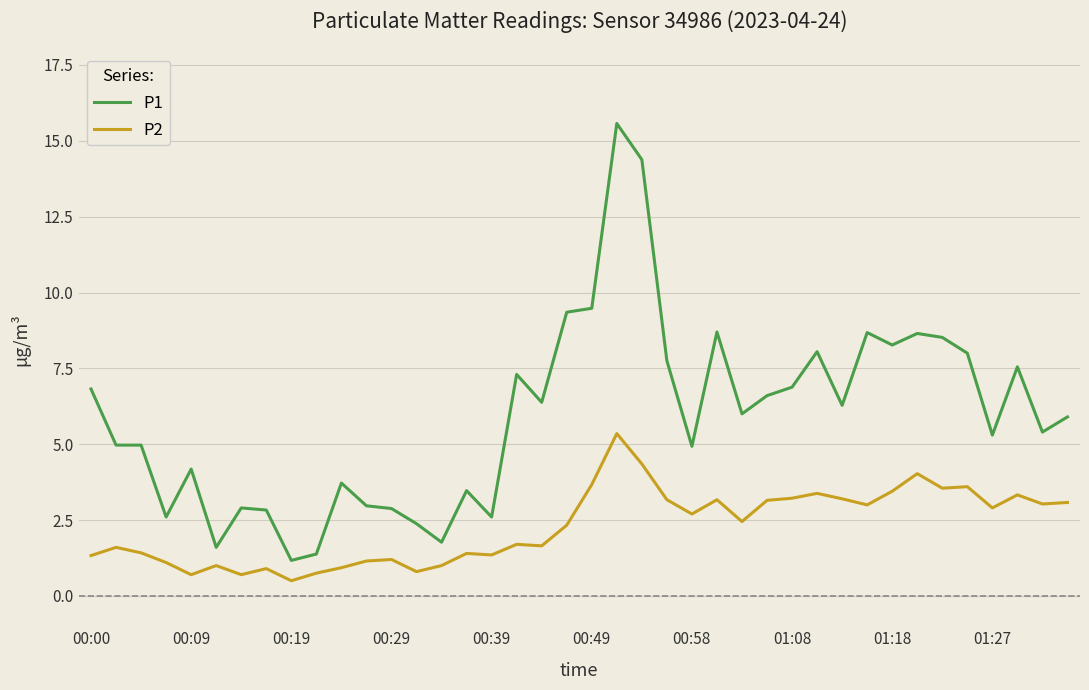

Which series has the widest spread of values?

P1